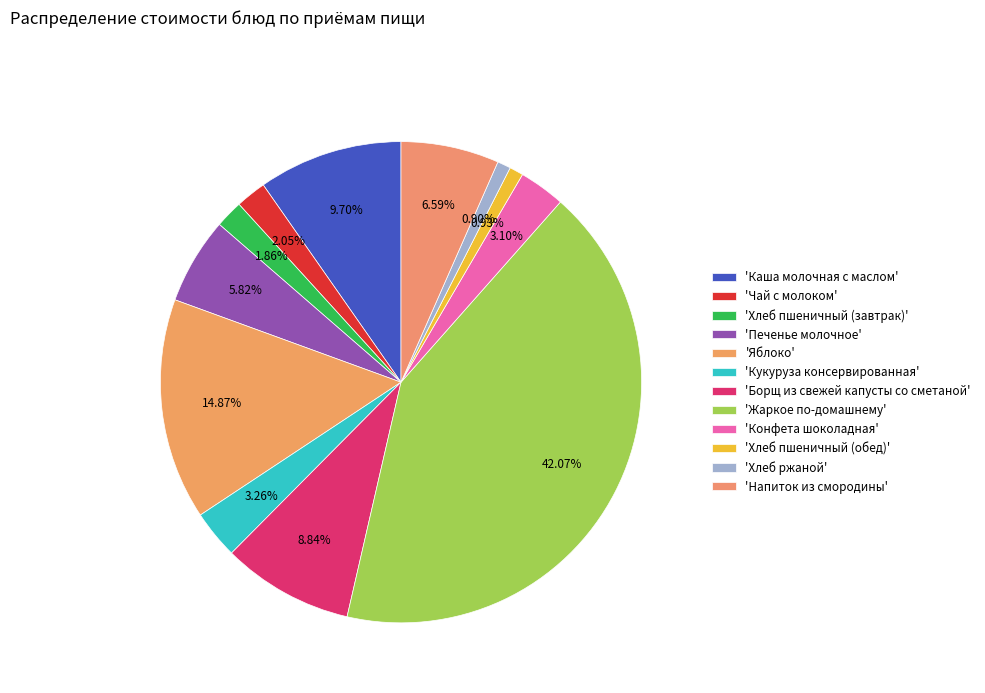

Rank the categories by value from lowest to highest.

Хлеб ржаной, Хлеб пшеничный (обед), Хлеб пшеничный (завтрак), Чай с молоком, Конфета шоколадная, Кукуруза консервированная, Печенье молочное, Напиток из смородины, Борщ из свежей капусты со сметаной, Каша молочная с маслом, Яблоко, Жаркое по-домашнему